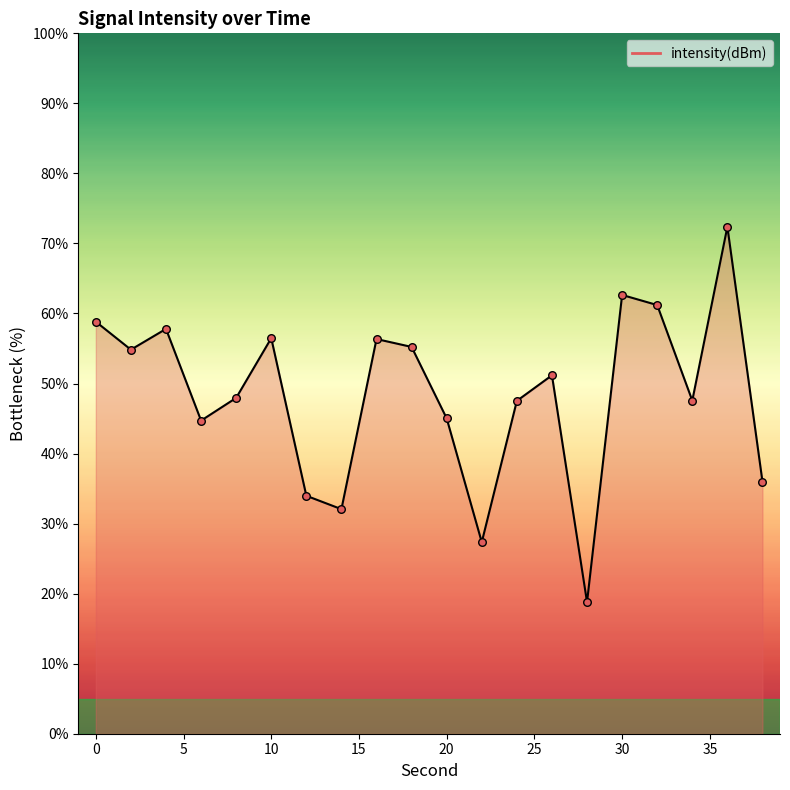

What is the difference between the maximum and minimum values?

53.6